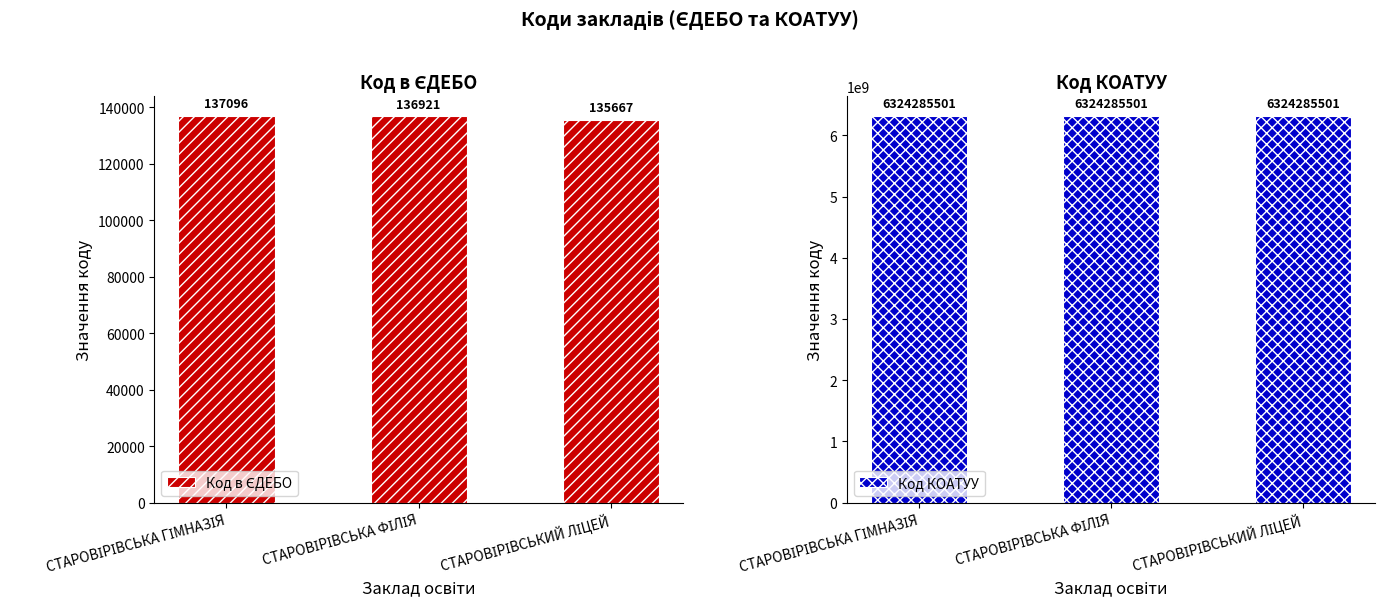

What value does the Код в ЄДЕБО series have at СТАРОВІРІВСЬКИЙ ЛІЦЕЙ?

135667